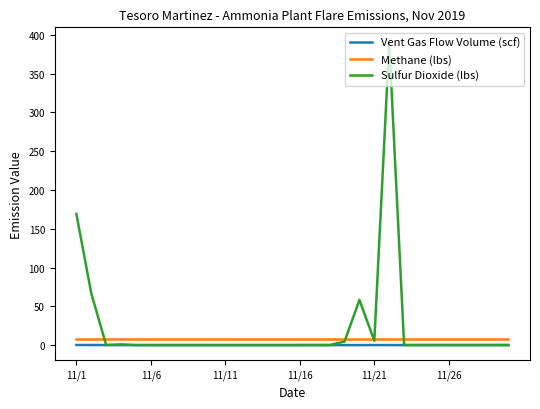

Which series has the widest spread of values?

Sulfur Dioxide (lbs)